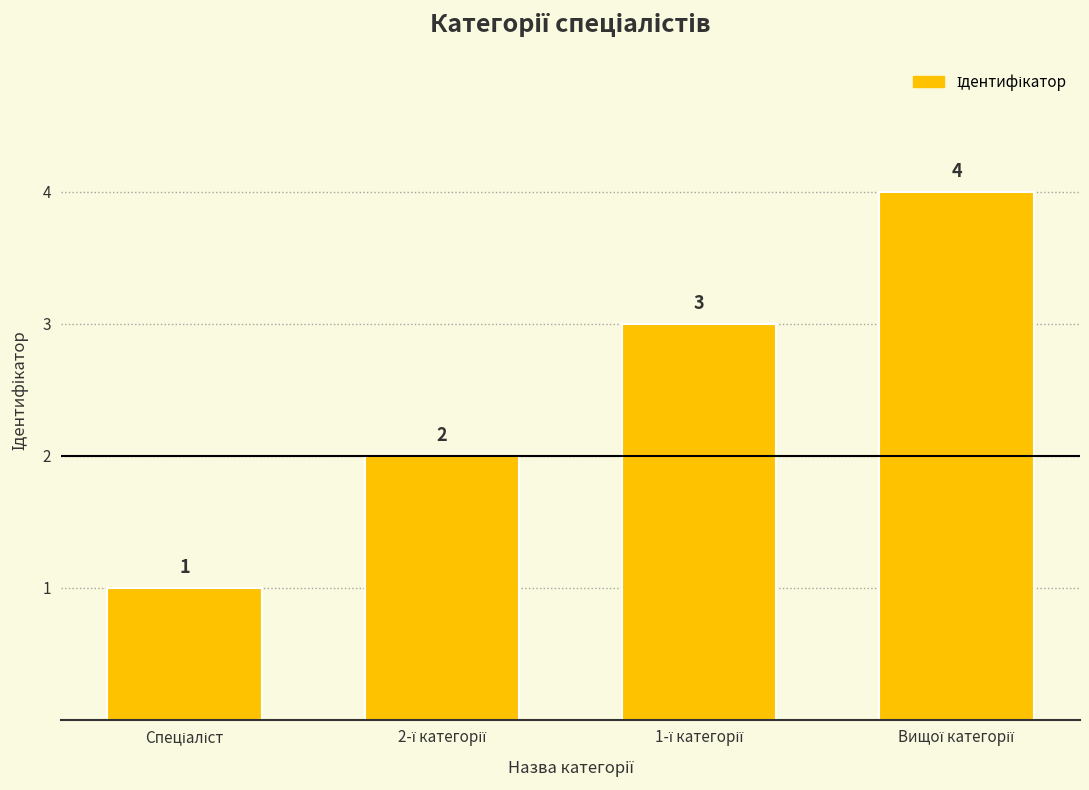

Are the bars horizontal?

No